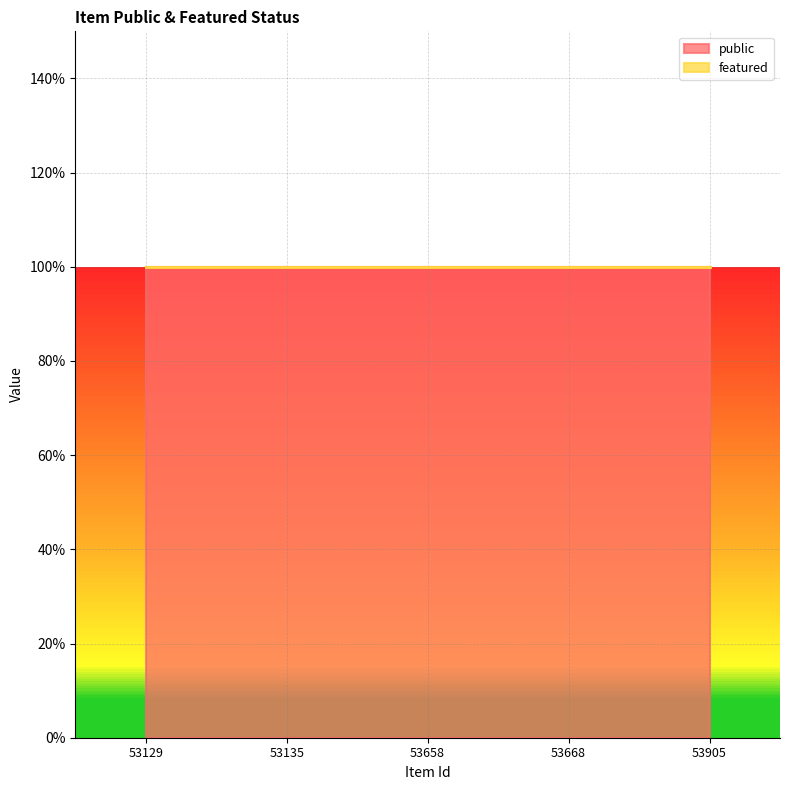

Rank the series by their maximum value, from highest to lowest.

public, featured